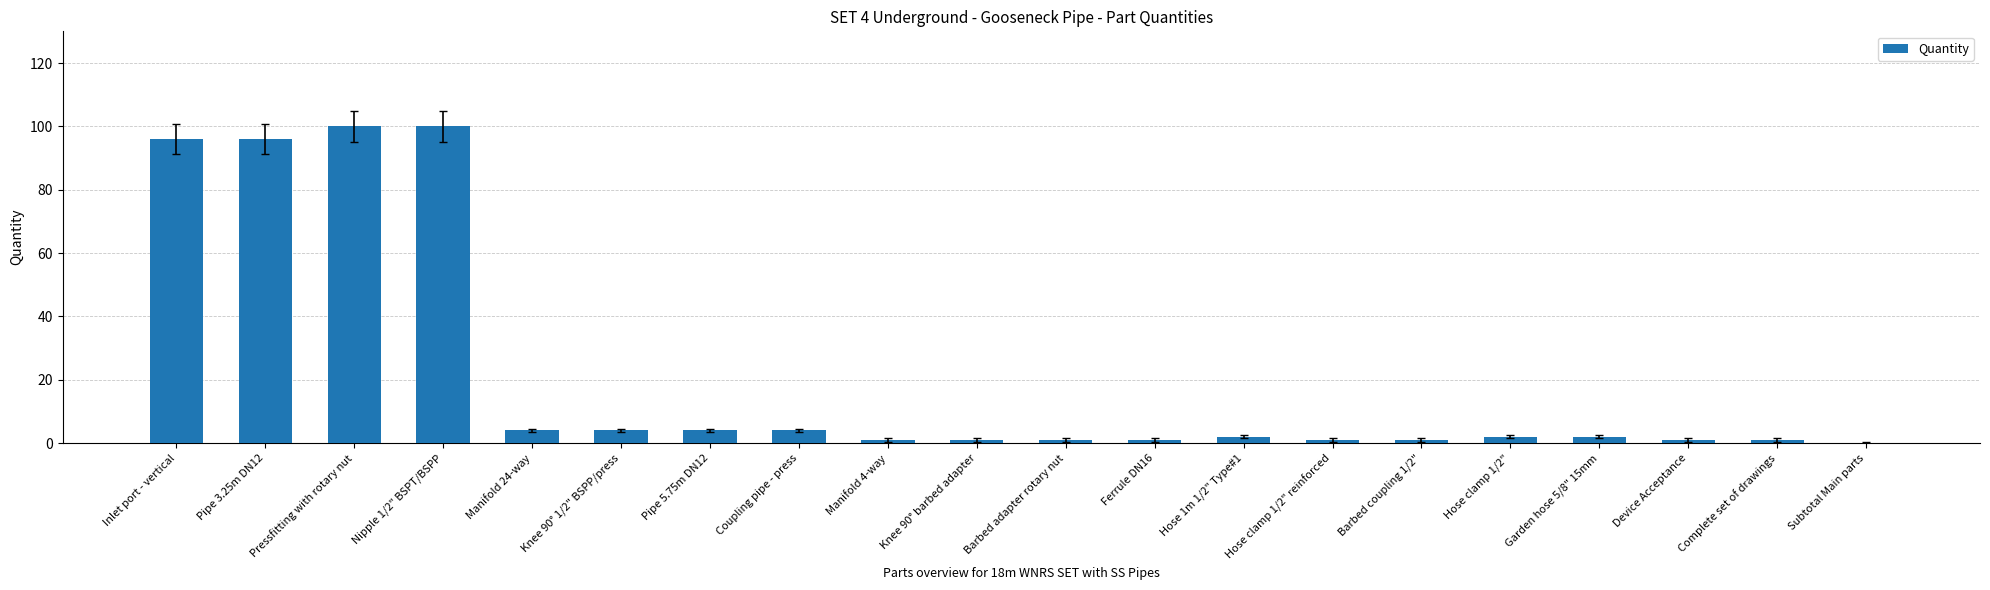

What is the maximum value shown in the chart?

100